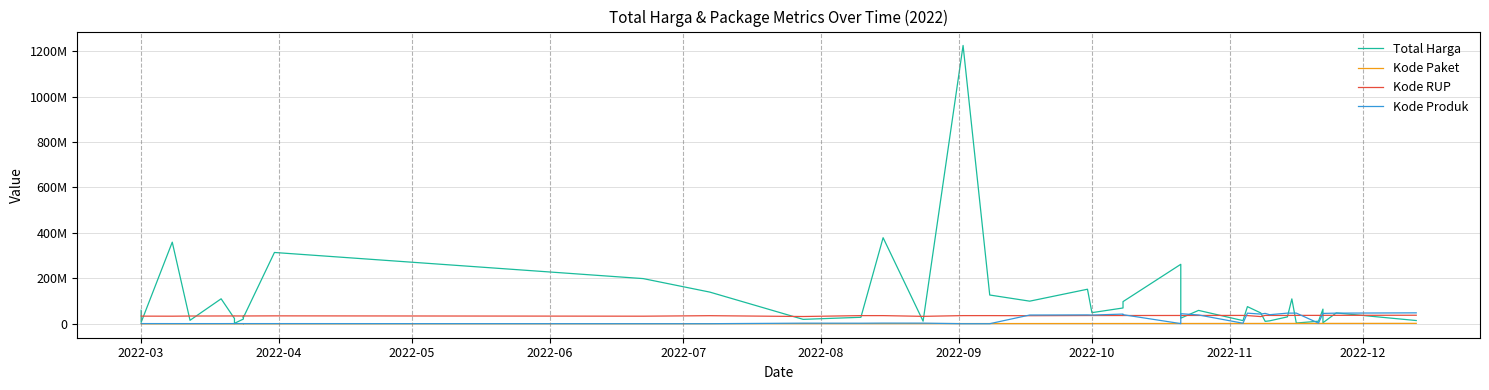

What is the spread (max minus min) of values at 2022-03?

59556333